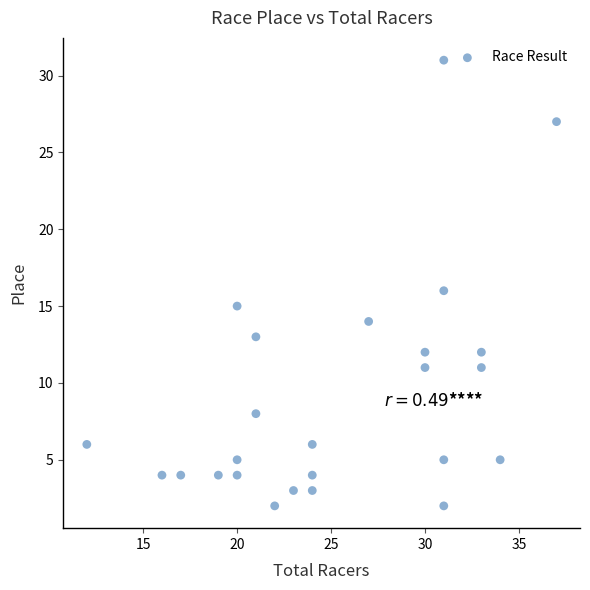

What is the range of Y values (max minus min)?

29